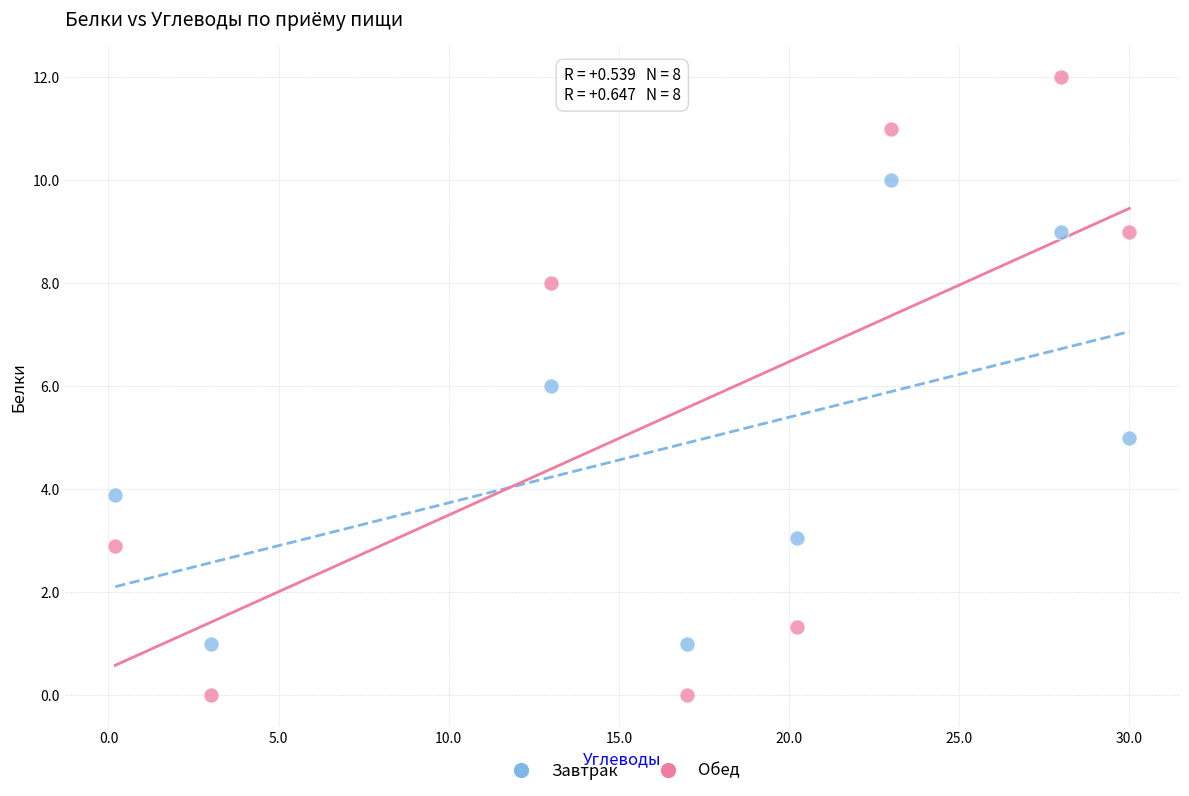

Which series has the largest Y range (max minus min)?

Обед